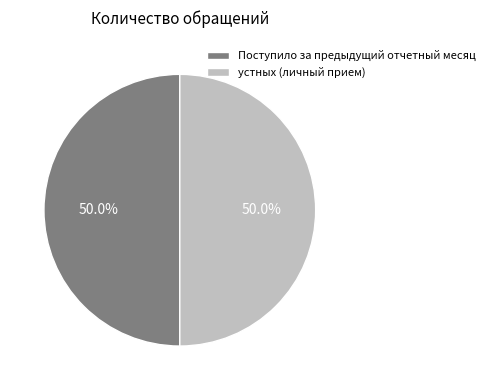

Approximately how many times larger is the value at устных (личный прием) compared to Поступило за предыдущий отчетный месяц?

1.0